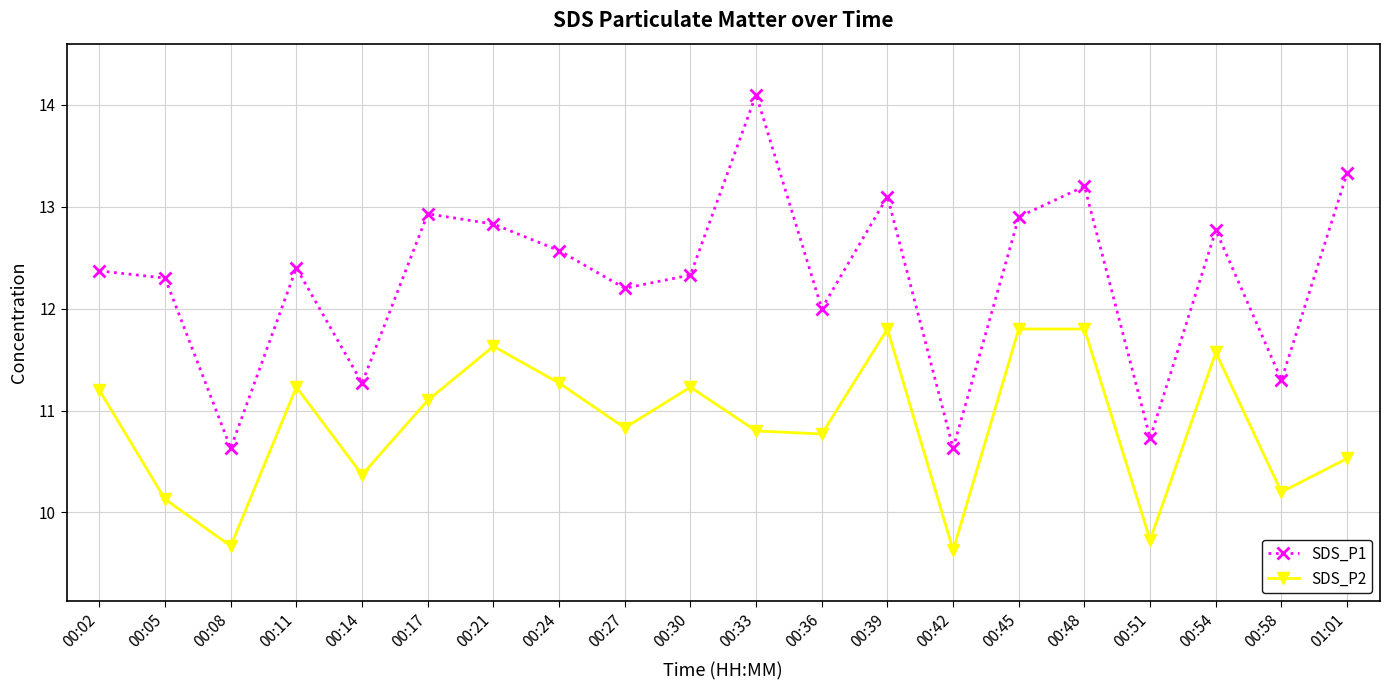

How many values in the SDS_P2 series exceed 11?

10